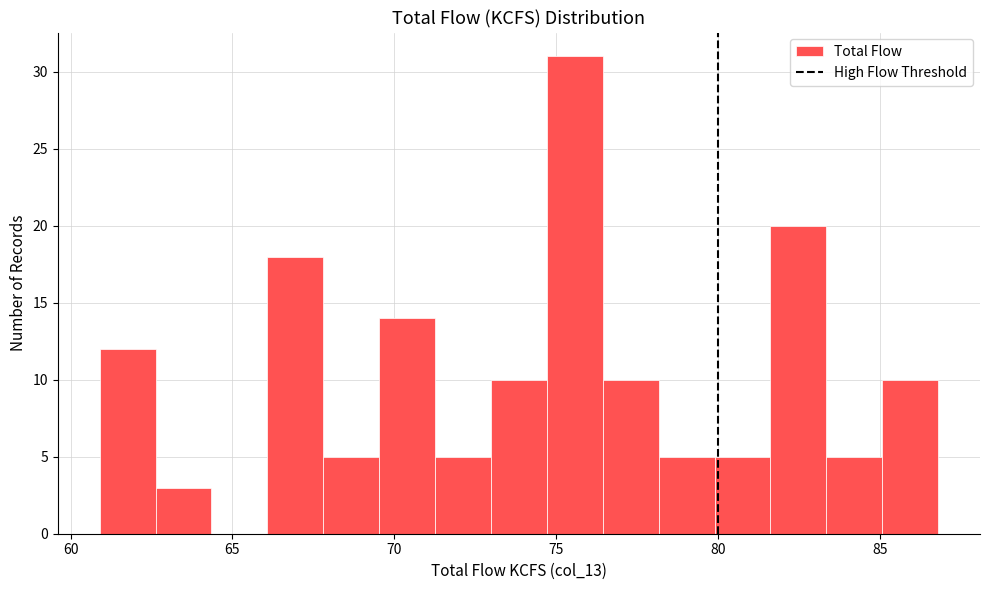

Around what value on the x-axis is the tallest bar? Give the approximate position of its centre, as read against the axis.

75.5